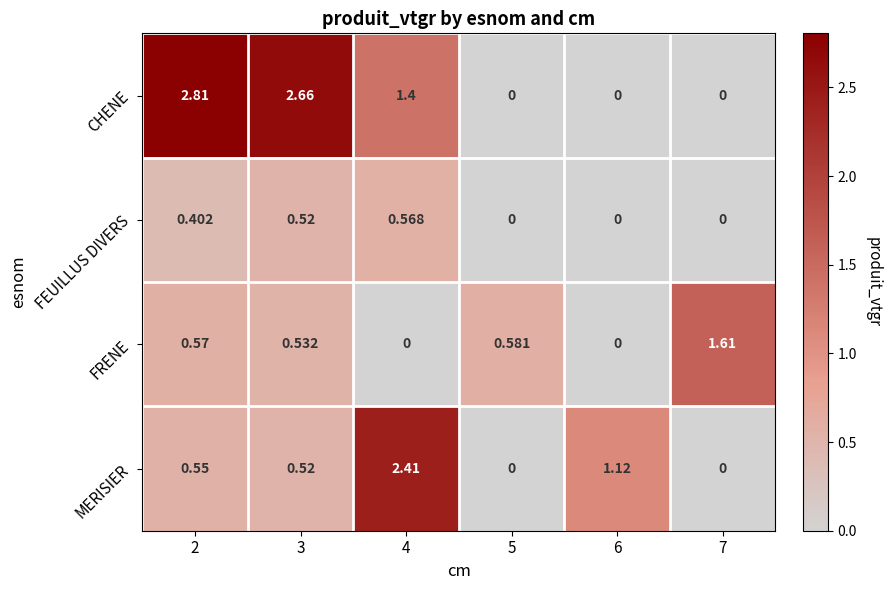

Between 5 and 6, which series saw the biggest shift?

MERISIER